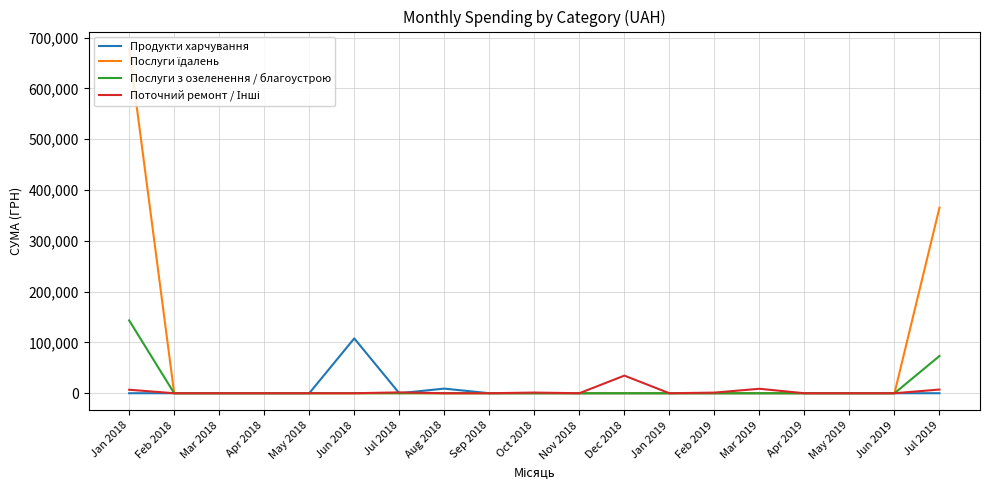

At which category is the sum across all series the highest?

Jan 2018